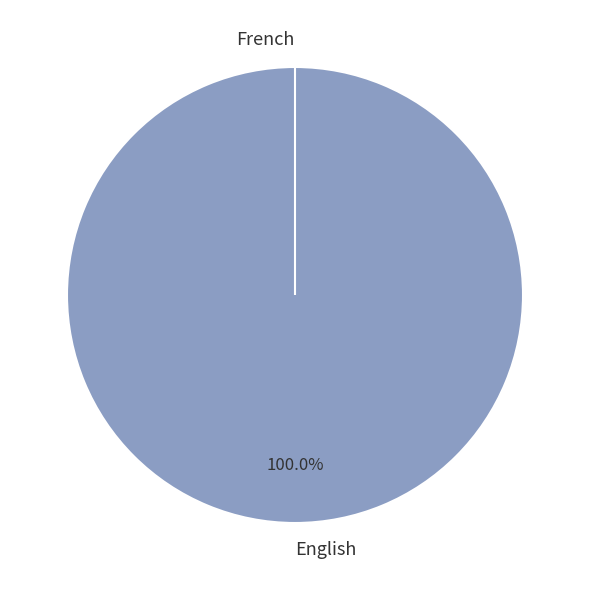

Which slice is the smallest?

French